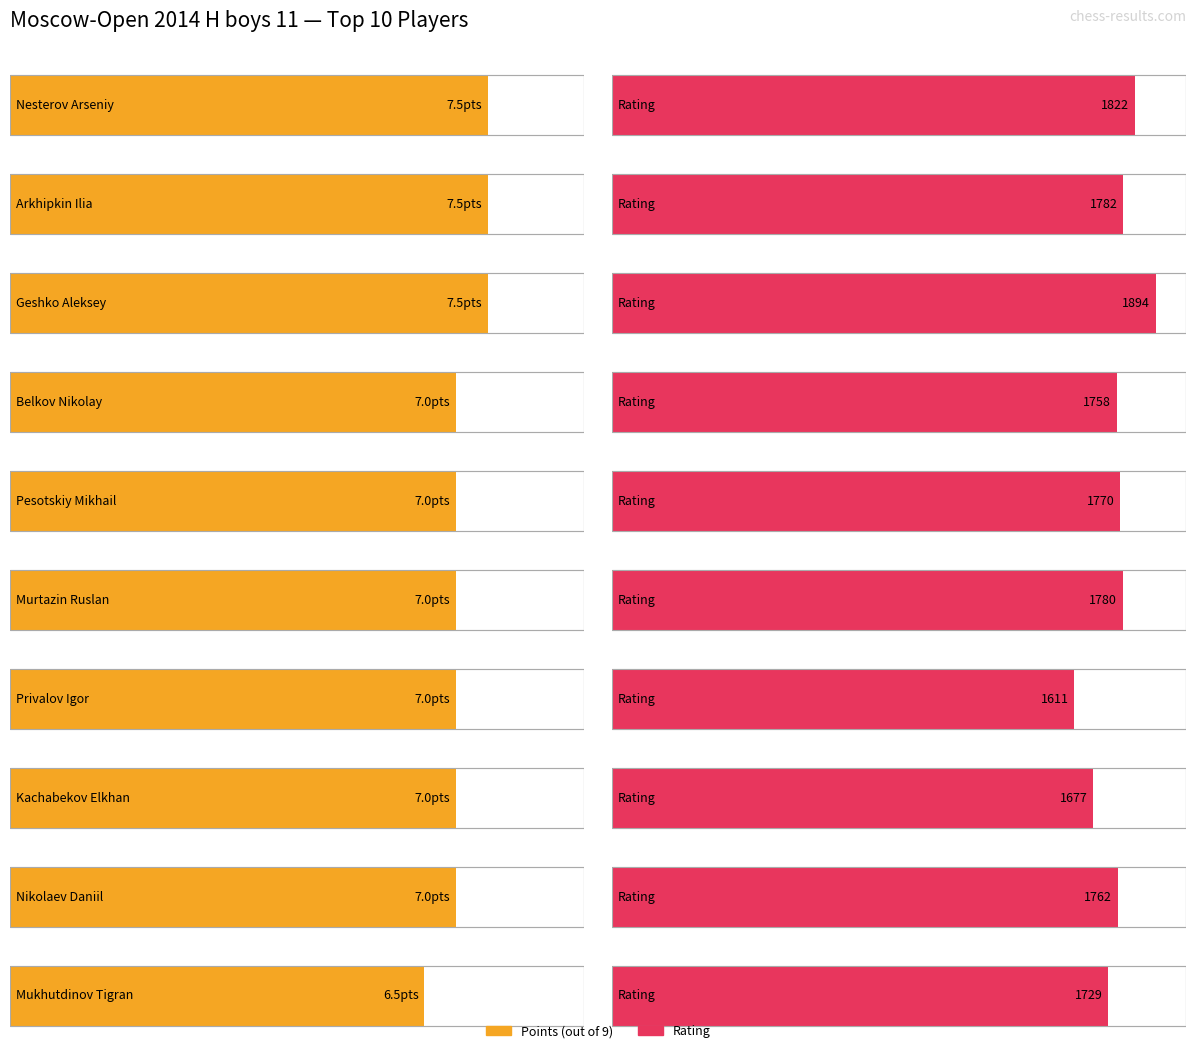

How many bars are there in total?

20